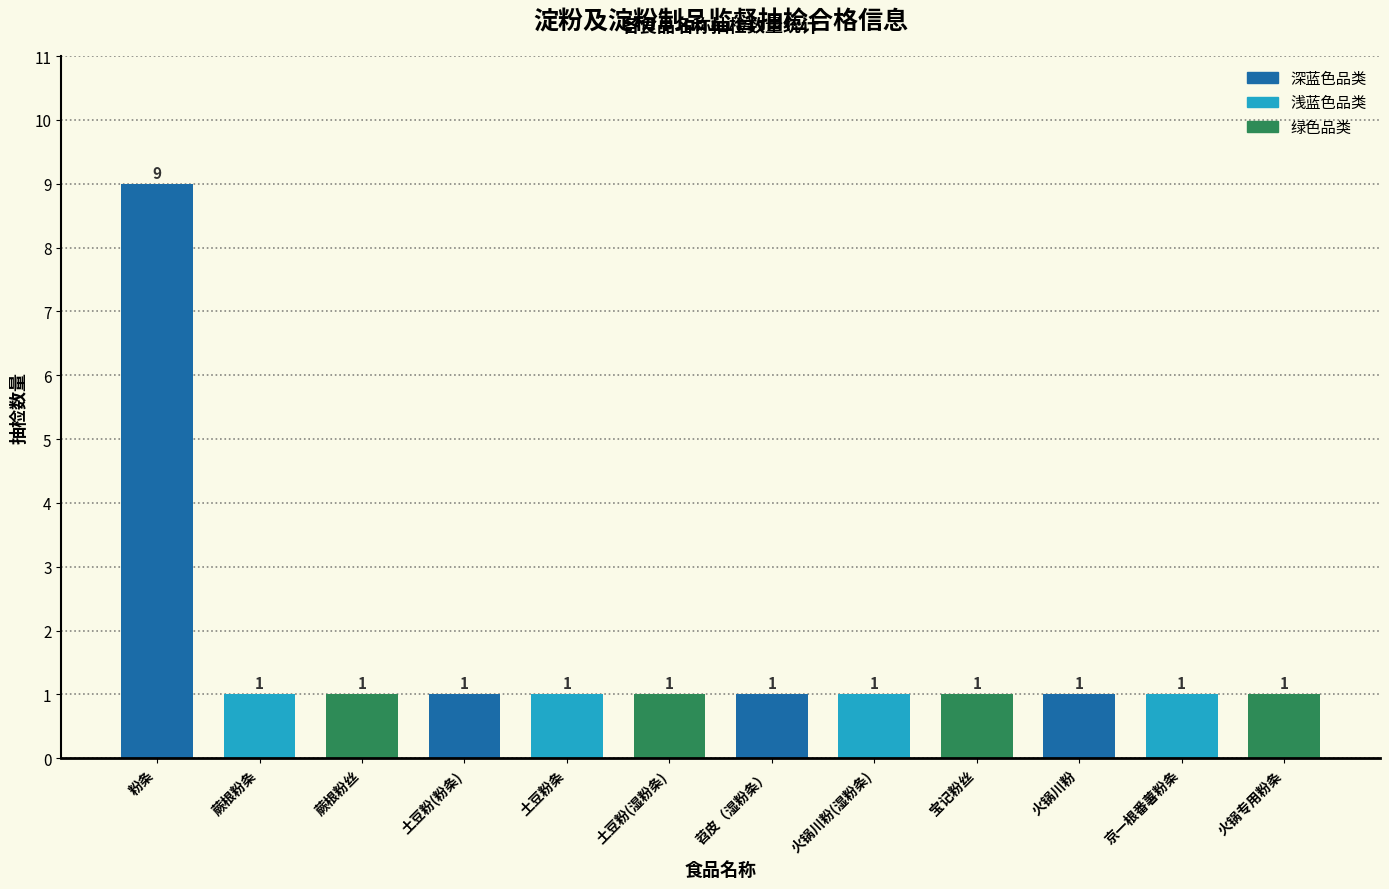

What is the minimum value shown in the chart?

1